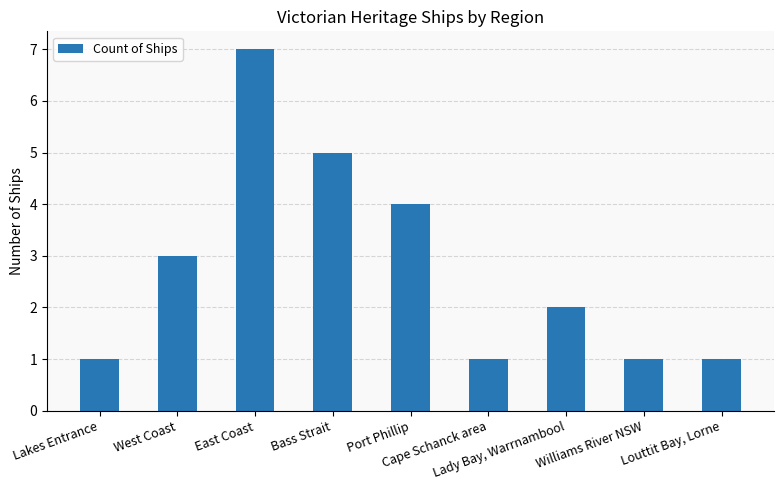

Reading right to left, transcribe all the data shown in this chart.

Louttit Bay, Lorne=1	Williams River NSW=1	Lady Bay, Warrnambool=2	Cape Schanck area=1	Port Phillip=4	Bass Strait=5	East Coast=7	West Coast=3	Lakes Entrance=1